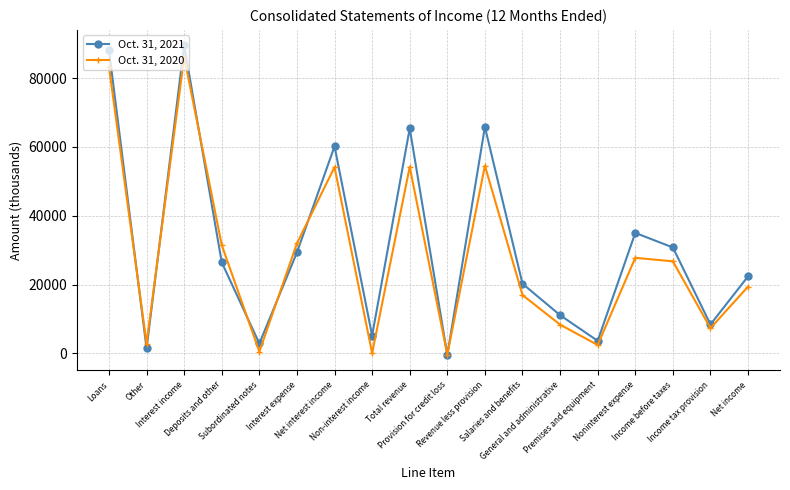

What is the label of the 6th point from the right?

General and administrative